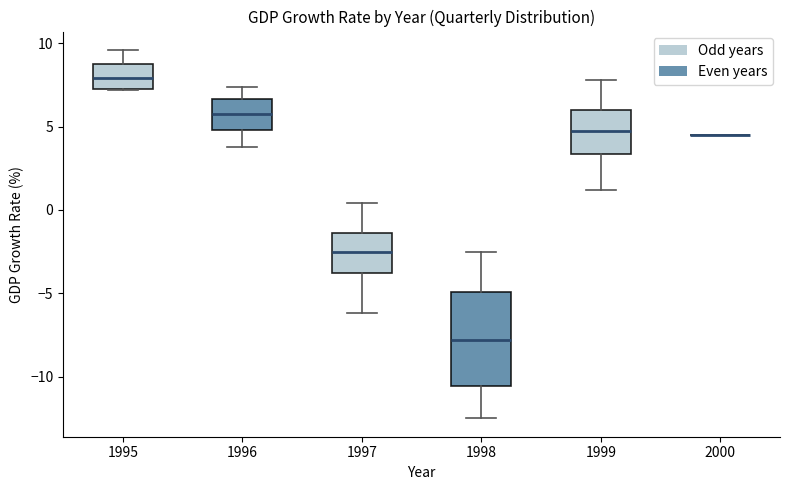

Reading left to right, read every box against the y-axis: the position of its median line, the range the box covers, and the ends of its whiskers. The values are not printed on the chart, so give them approximately, as read against the axis.

1995: median 8.0, box 7.5 to 9.0, whiskers 7.0 to 9.5
1996: median 6.0, box 5.0 to 6.5, whiskers 4.0 to 7.5
1997: median -2.5, box -4.0 to -1.5, whiskers -6.0 to 0.5
1998: median -8.0, box -10.5 to -5.0, whiskers -12.5 to -2.5
1999: median 5.0, box 3.5 to 6.0, whiskers 1.0 to 8.0
2000: box collapsed to a line at 4.5, whiskers 4.5 to 4.5